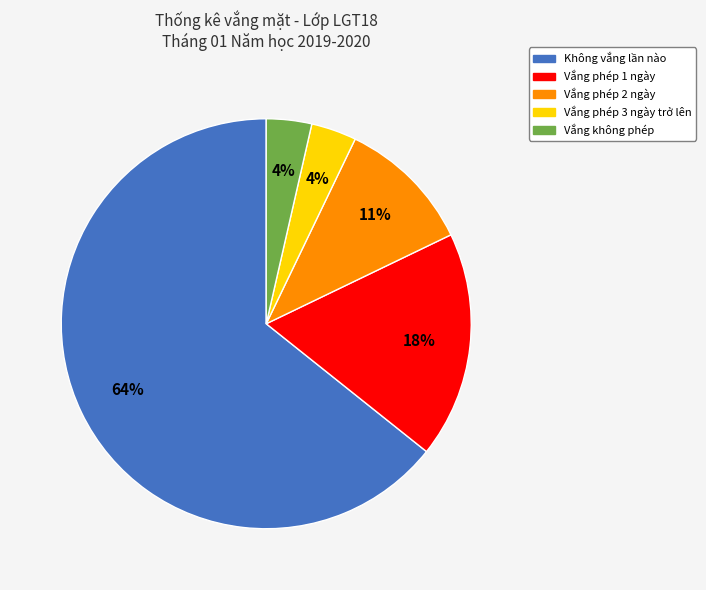

To the nearest percent, what is the average slice percentage?

20%